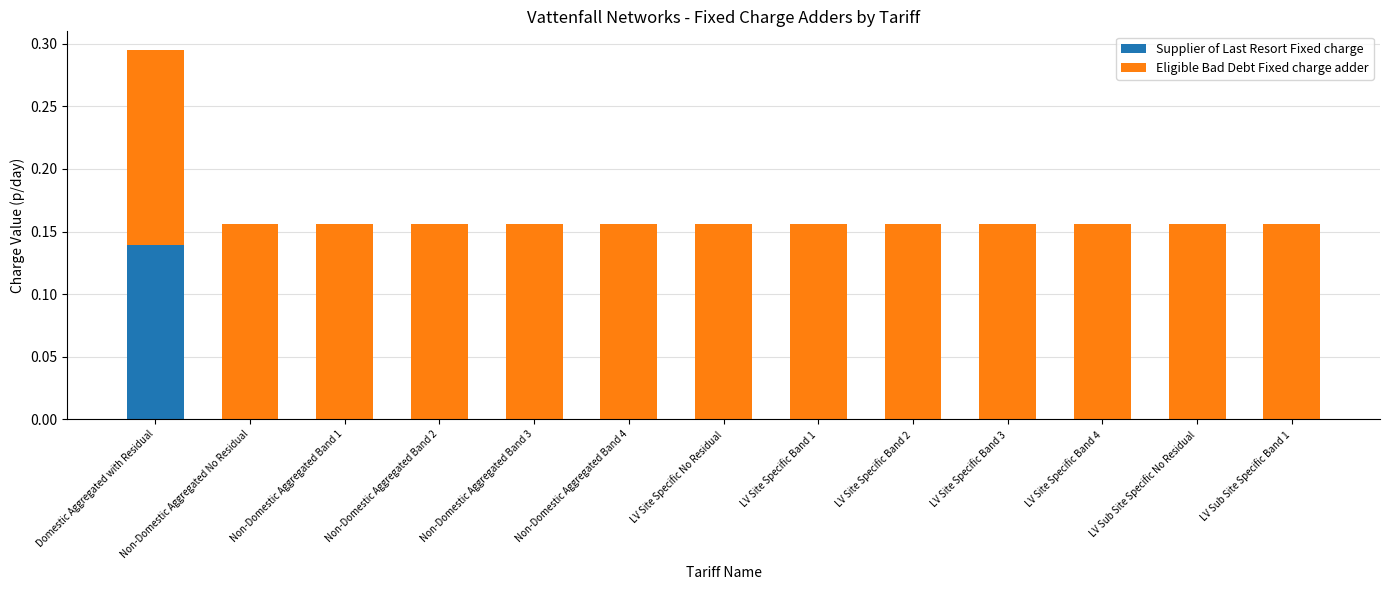

Is it true that Supplier of Last Resort Fixed charge equals 0.0 at LV Site Specific Band 1?

True